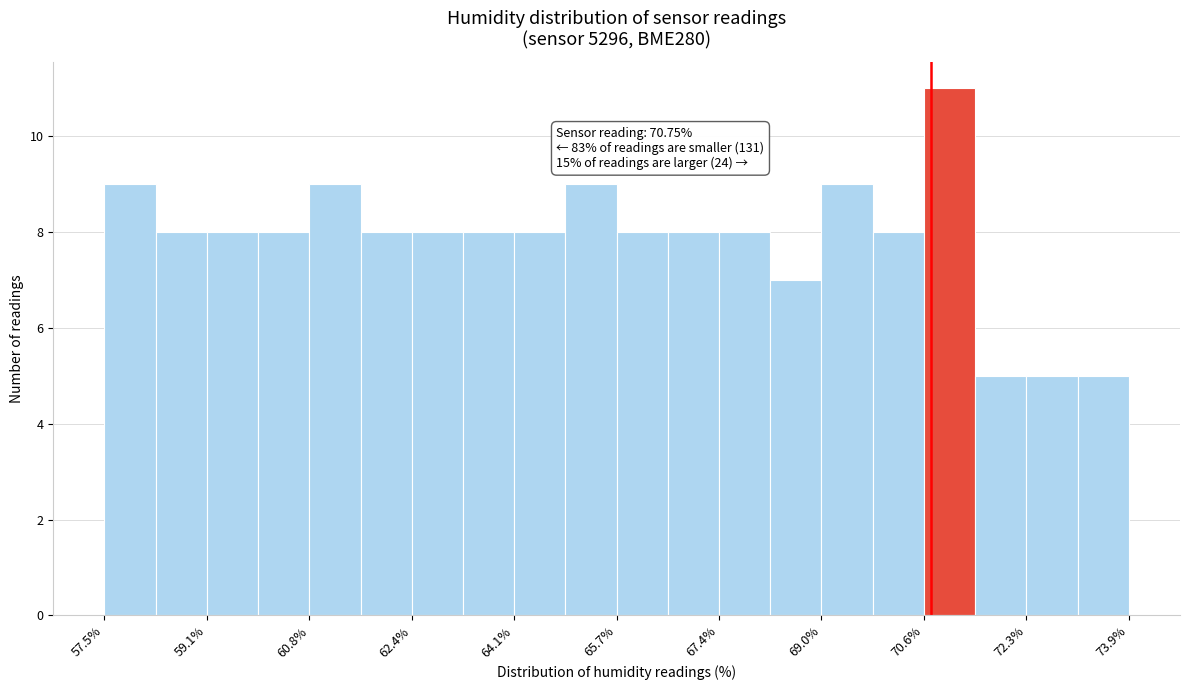

Over which range of the x-axis is the bar tallest?

70.6 to 71.4